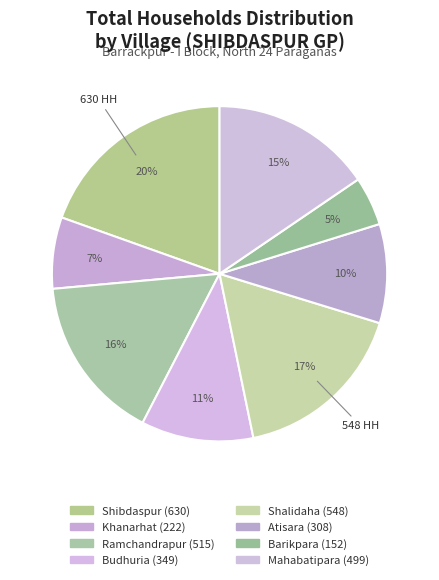

To the nearest percent, what portion does Mahabatipara represent?

15%